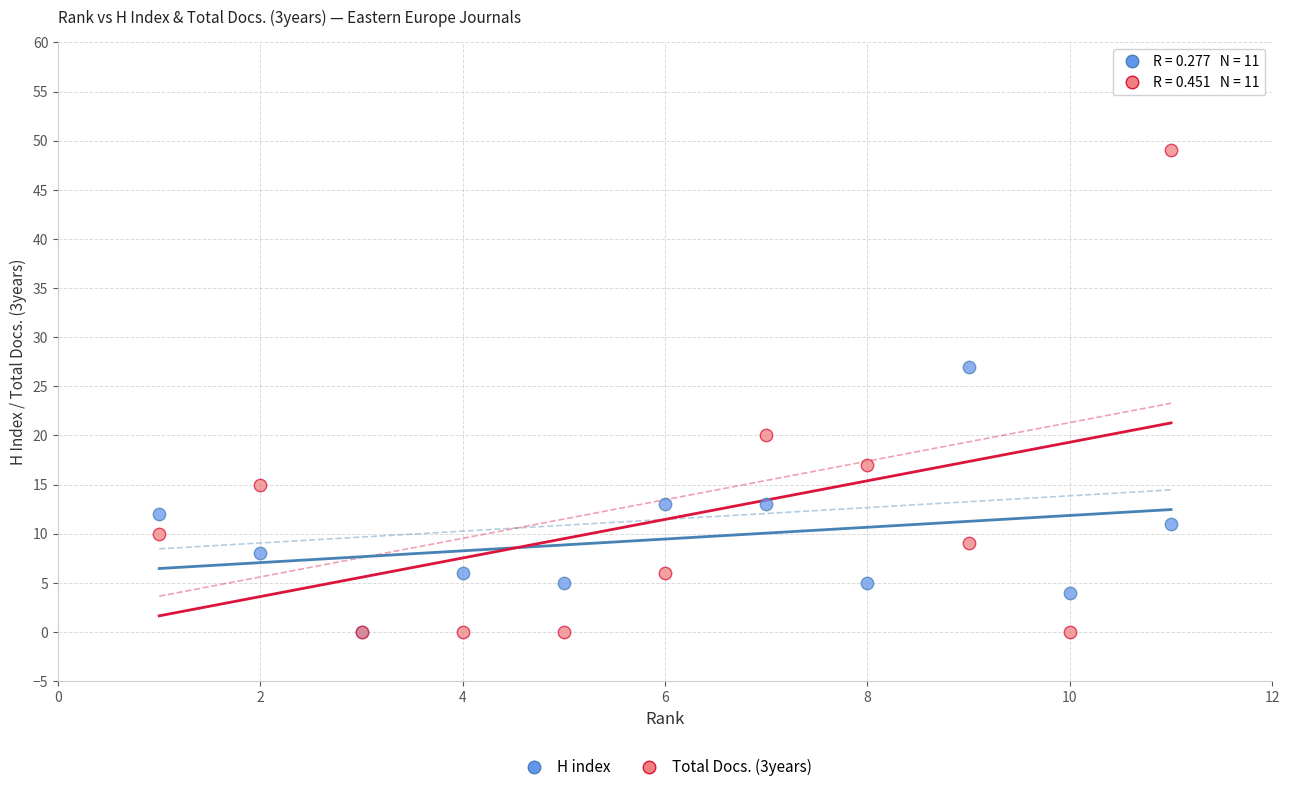

Across all series, what Y value is closest to 24?

27